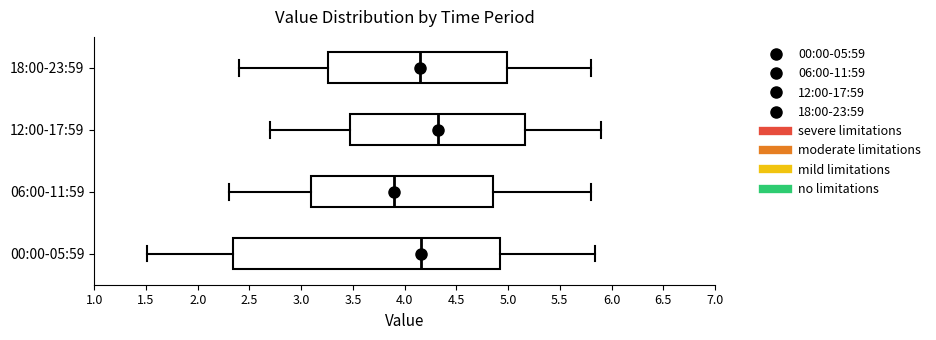

Reading bottom to top, transcribe this box plot: for each box, give where its median line is, the range the box spans, and where its two whiskers end, as read against the x-axis. The values are not printed on the chart, so give them approximately, as read against the axis.

00:00-05:59: median 4.15, box 2.35 to 4.90, whiskers 1.50 to 5.85
06:00-11:59: median 3.90, box 3.10 to 4.85, whiskers 2.30 to 5.80
12:00-17:59: median 4.35, box 3.50 to 5.15, whiskers 2.70 to 5.90
18:00-23:59: median 4.15, box 3.25 to 5.00, whiskers 2.40 to 5.80